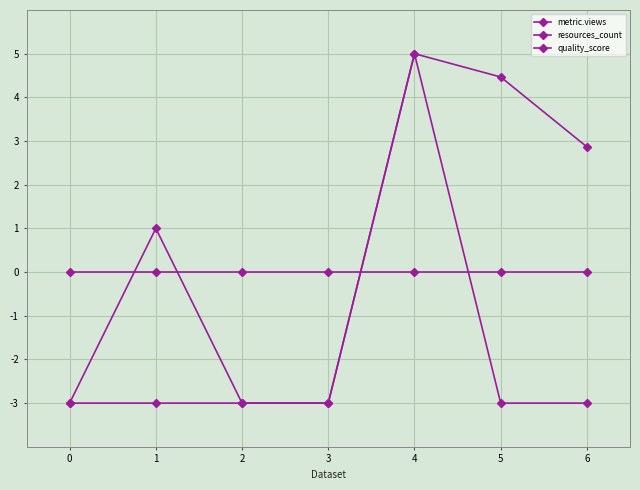

What is the spread (max minus min) of values at 1?

4.0